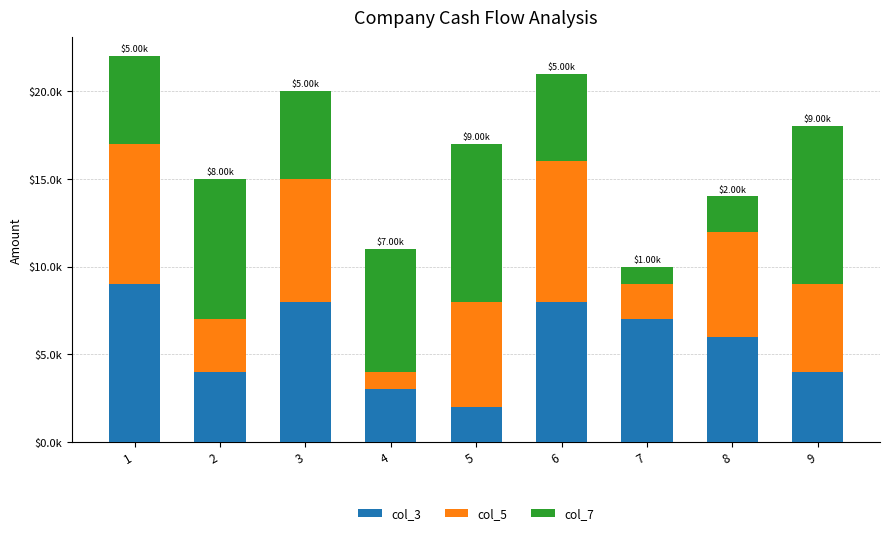

What are all the series names shown in the legend?

col_3, col_5, col_7